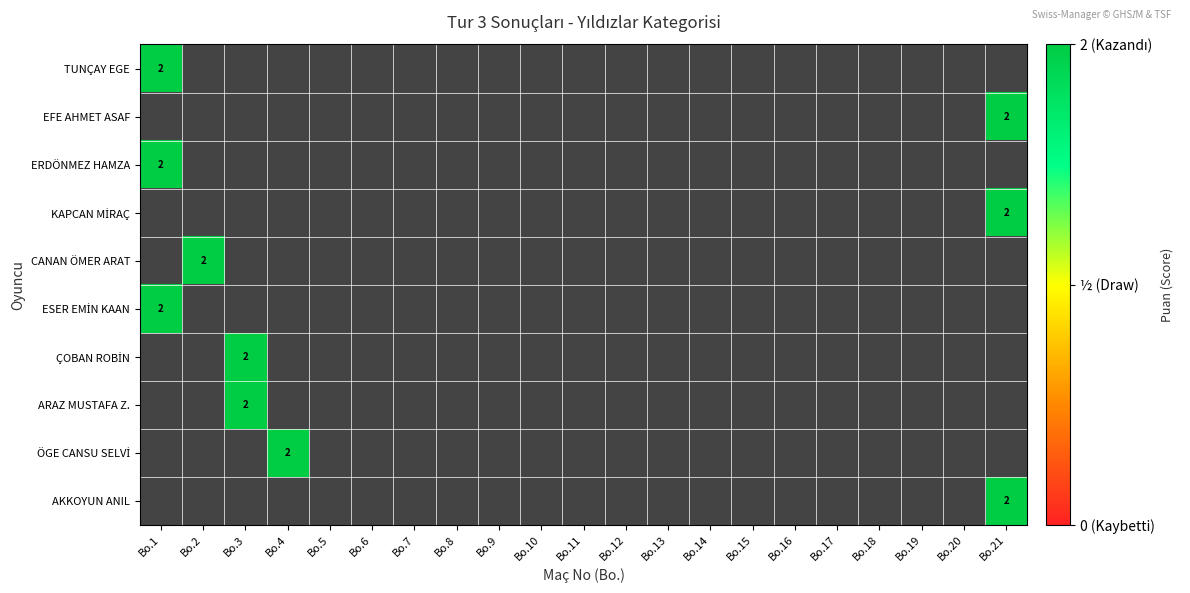

Reading right to left, transcribe all the data shown in this chart.

TUNÇAY EGE: 0	0	0	0	0	0	0	0	0	0	0	0	0	0	0	0	0	0	0	0	2
EFE AHMET ASAF: 2	0	0	0	0	0	0	0	0	0	0	0	0	0	0	0	0	0	0	0	0
ERDÖNMEZ HAMZA: 0	0	0	0	0	0	0	0	0	0	0	0	0	0	0	0	0	0	0	0	2
KAPCAN MİRAÇ: 2	0	0	0	0	0	0	0	0	0	0	0	0	0	0	0	0	0	0	0	0
CANAN ÖMER ARAT: 0	0	0	0	0	0	0	0	0	0	0	0	0	0	0	0	0	0	0	2	0
ESER EMİN KAAN: 0	0	0	0	0	0	0	0	0	0	0	0	0	0	0	0	0	0	0	0	2
ÇOBAN ROBİN: 0	0	0	0	0	0	0	0	0	0	0	0	0	0	0	0	0	0	2	0	0
ARAZ MUSTAFA Z.: 0	0	0	0	0	0	0	0	0	0	0	0	0	0	0	0	0	0	2	0	0
ÖGE CANSU SELVİ: 0	0	0	0	0	0	0	0	0	0	0	0	0	0	0	0	0	2	0	0	0
AKKOYUN ANIL: 2	0	0	0	0	0	0	0	0	0	0	0	0	0	0	0	0	0	0	0	0